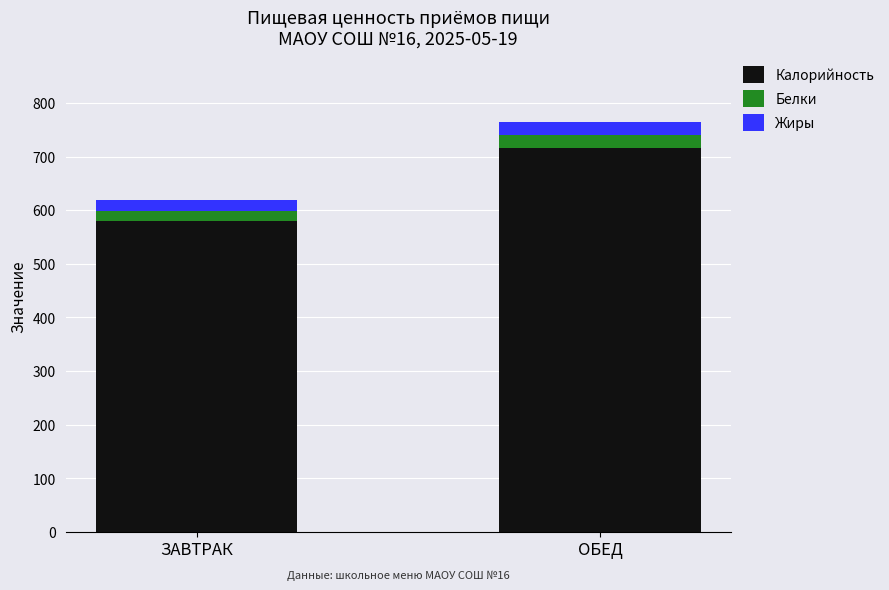

At which category is the sum across all series the highest?

ОБЕД